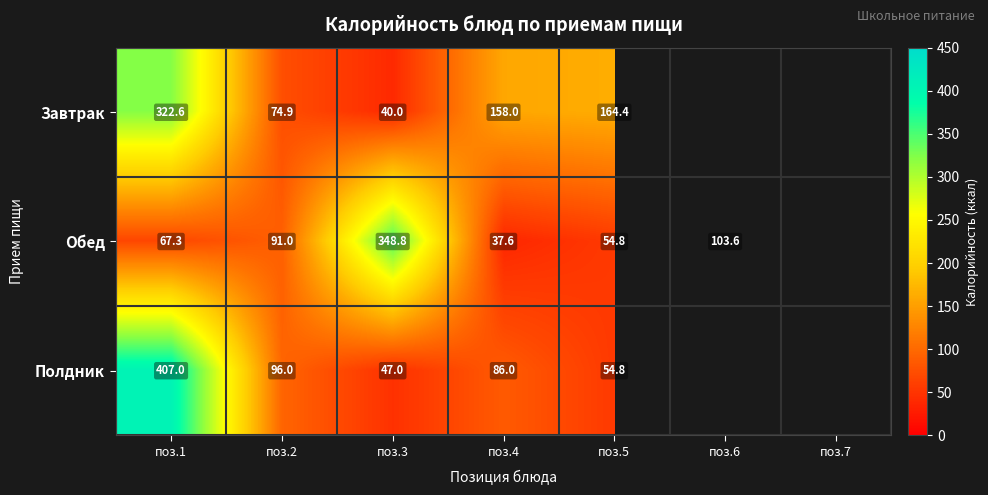

How many data points does each series have?

7